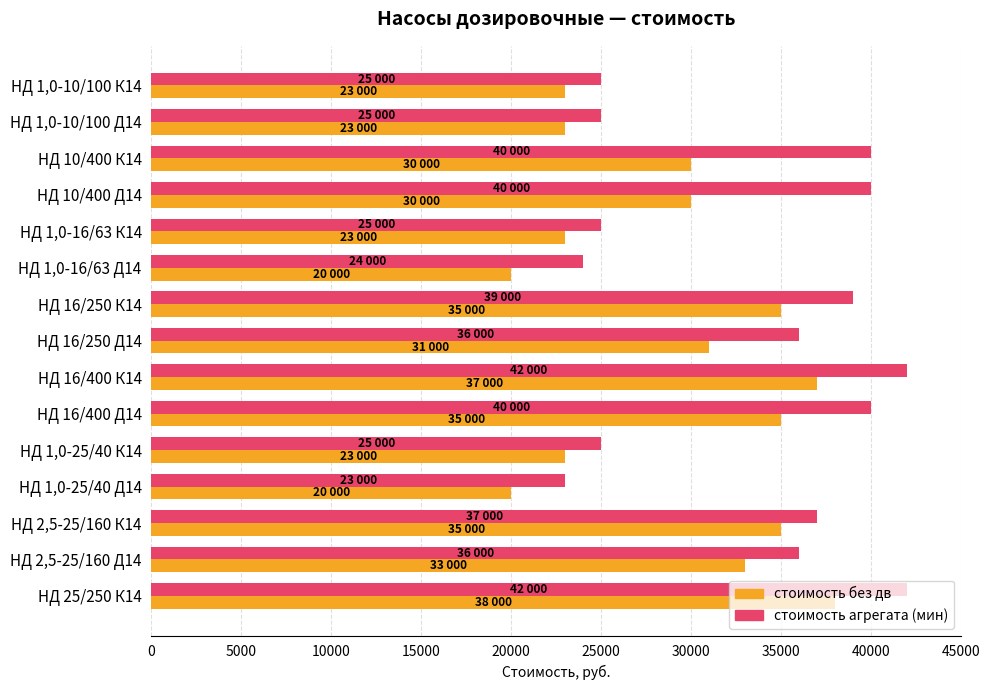

How many distinct data groups are displayed?

2